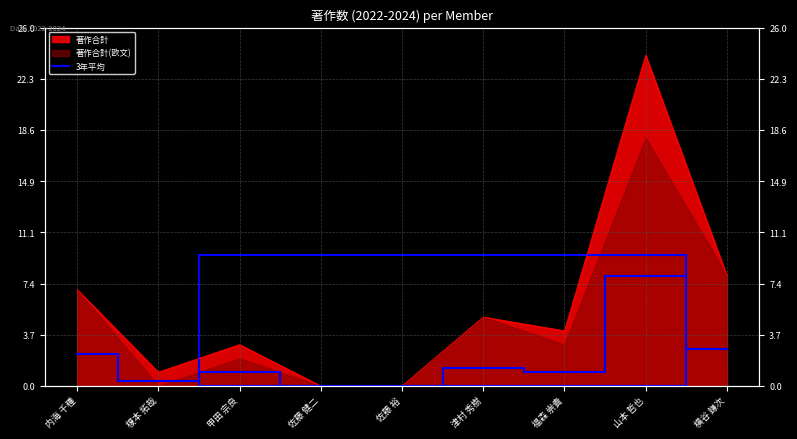

What is the label of the 3rd point from the right?

福森 崇貴